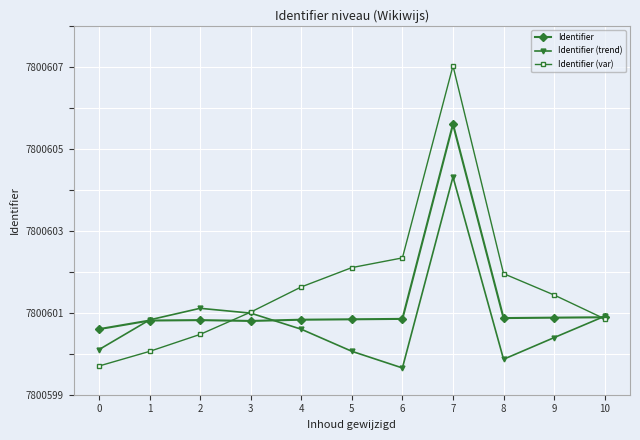

True or false: Identifier has a value of 1.5 at 9.

False